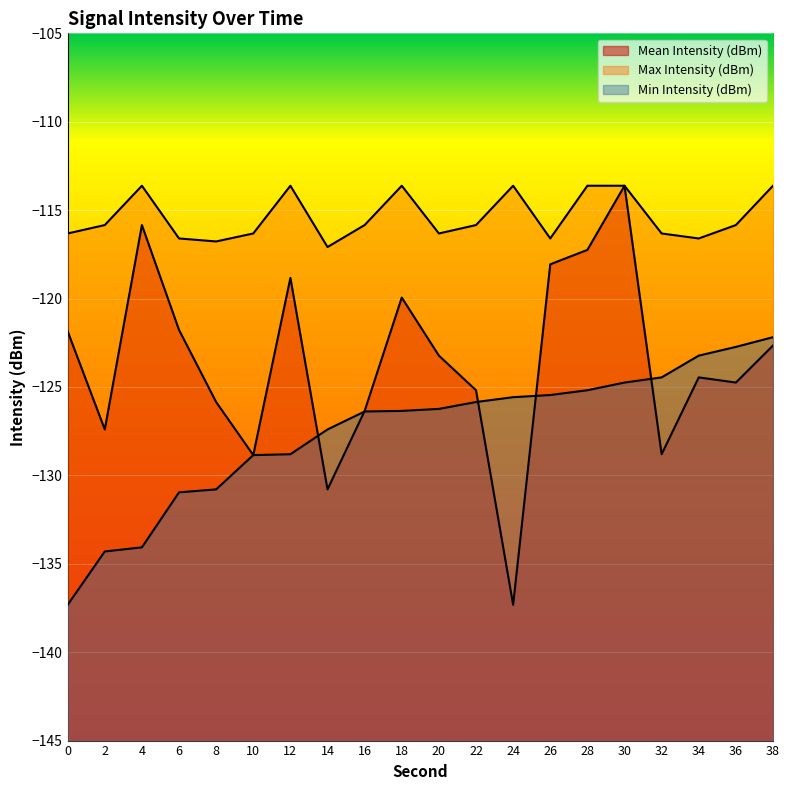

How many data points in Max Intensity (dBm) are less than -115?

13